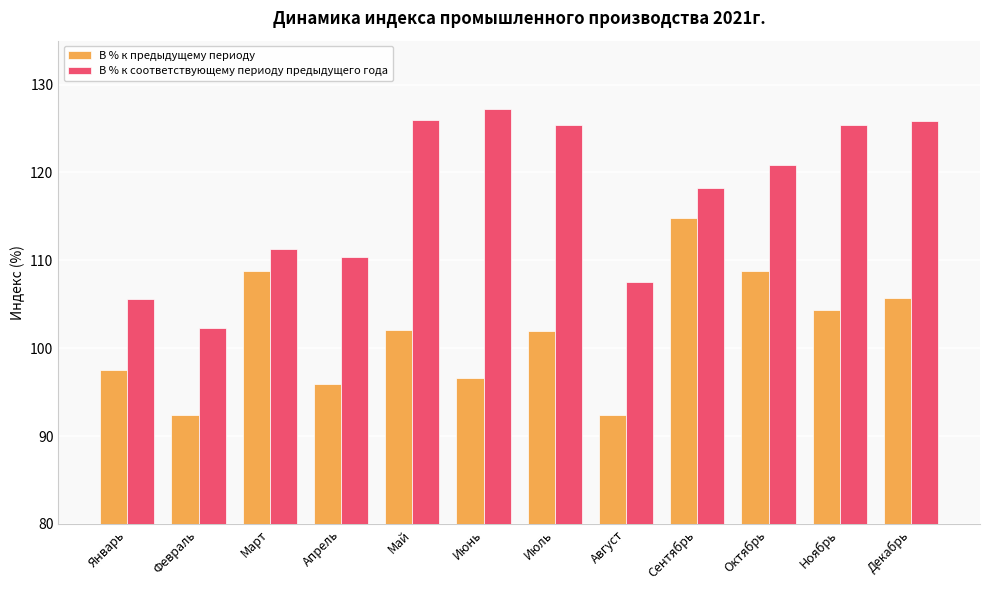

What is the average value of the В % к предыдущему периоду series?

101.8